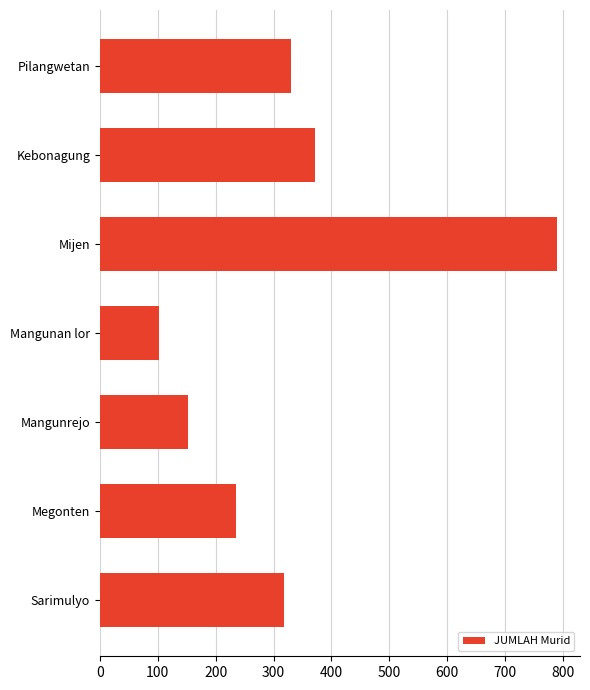

Reading top to bottom, transcribe all the data shown in this chart.

330	372	790	103	153	235	319